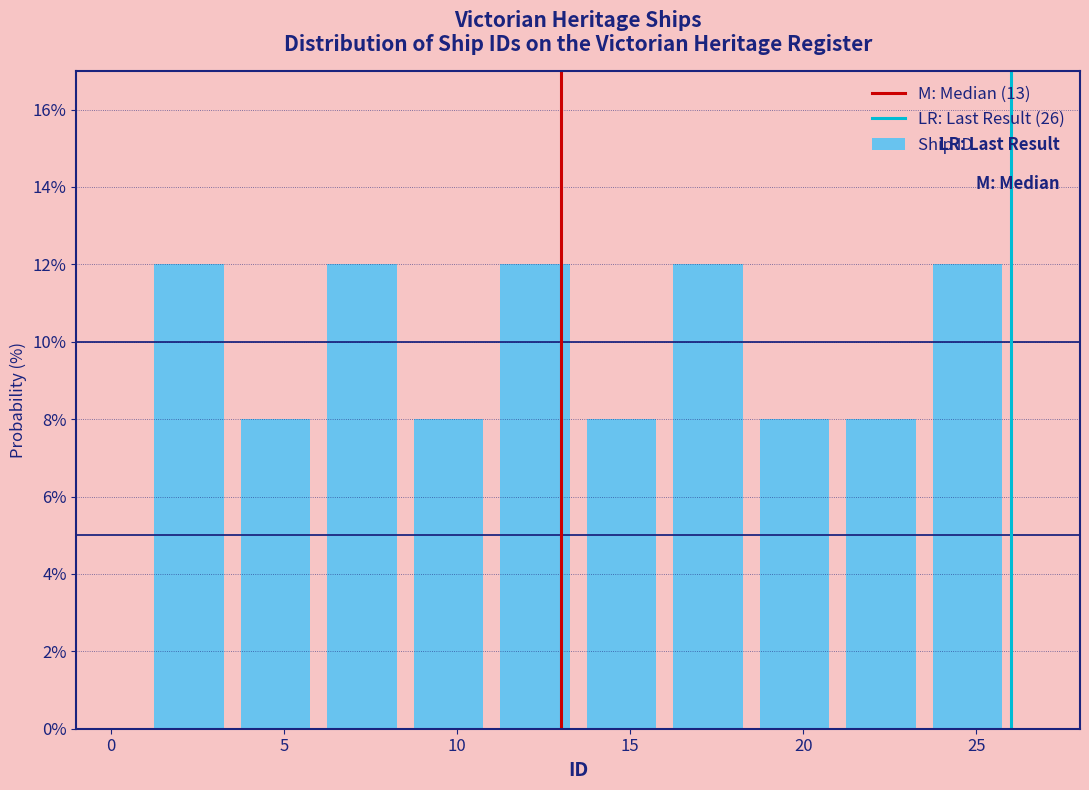

Reading left to right, transcribe this chart: for each bar, give the range it covers on the x-axis and its height. The values are not printed on the chart, so give them approximately, as read against the axis.

1.0 to 3.5: 12
3.5 to 6.0: 8
6.0 to 8.5: 12
8.5 to 11.0: 8
11.0 to 13.5: 12
13.5 to 16.0: 8
16.0 to 18.5: 12
18.5 to 21.0: 8
21.0 to 23.5: 8
23.5 to 26.0: 12